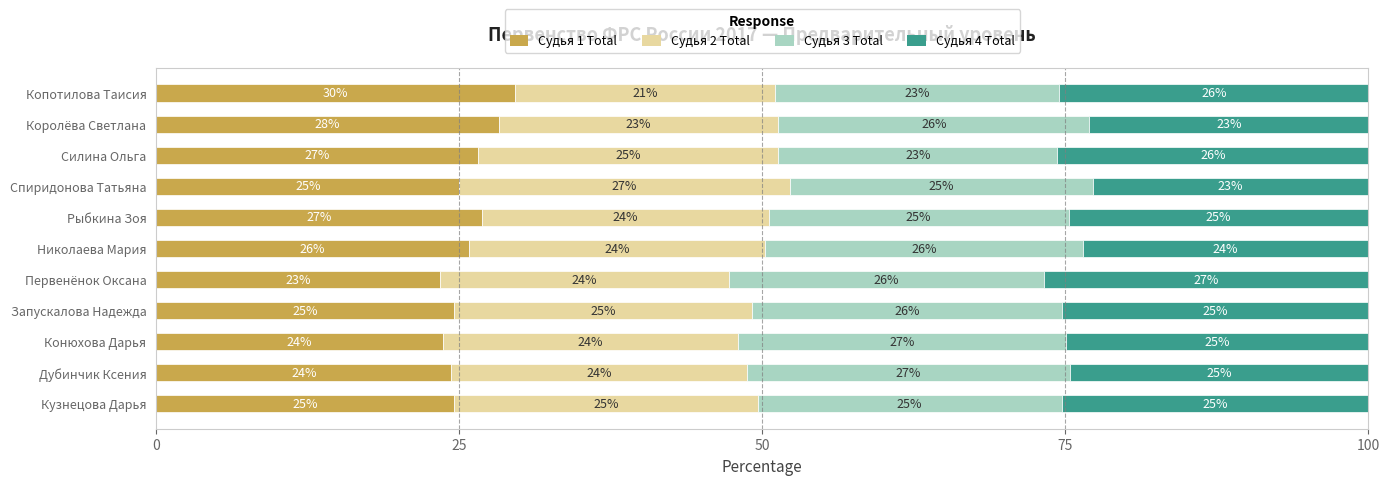

What is the maximum value for Судья 1 Total?

29.6